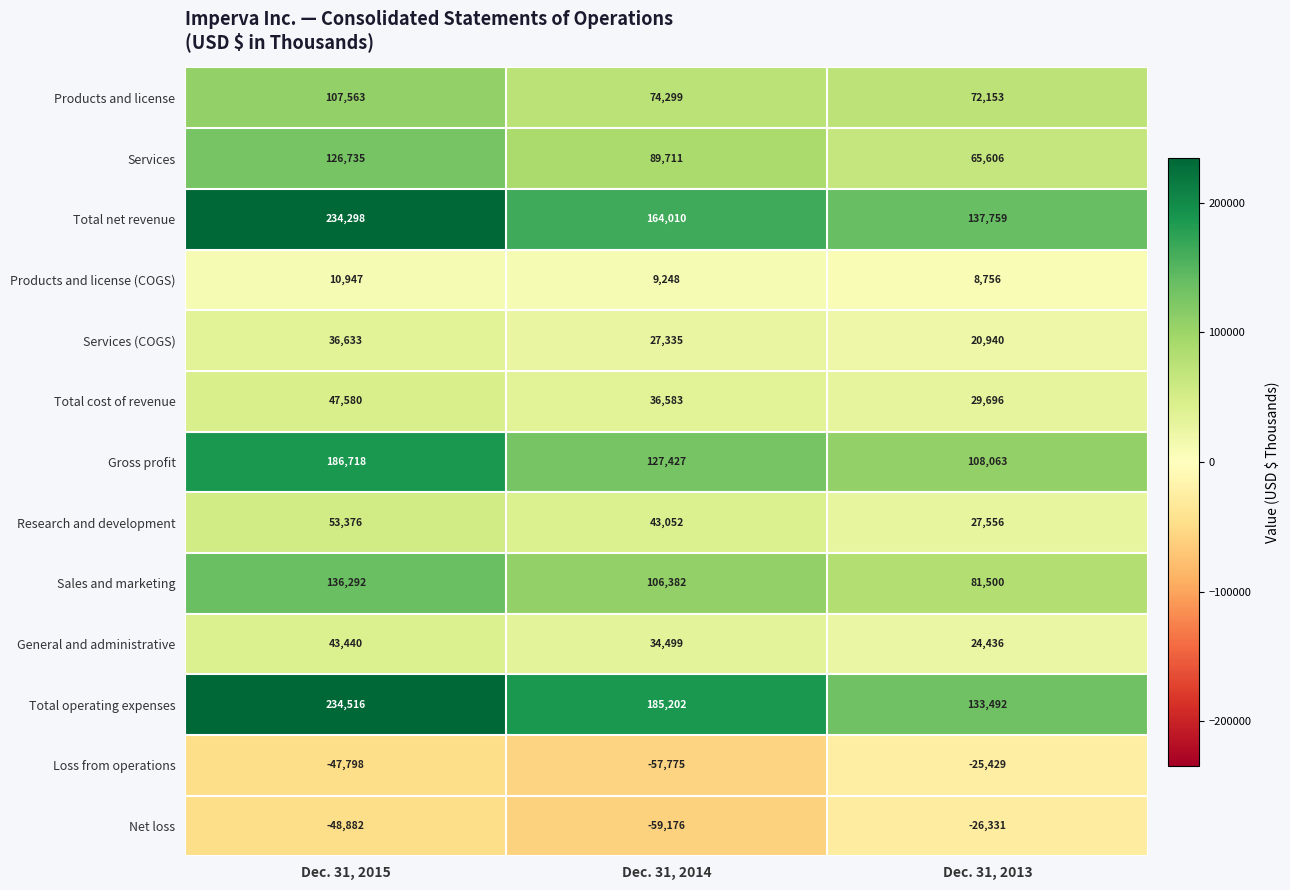

What is the difference between the General and administrative values at Dec. 31, 2014 and Dec. 31, 2013?

10063